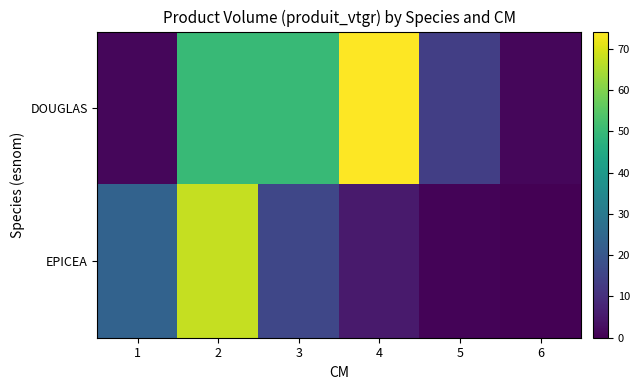

What is the total value across all series at 3?

65.8